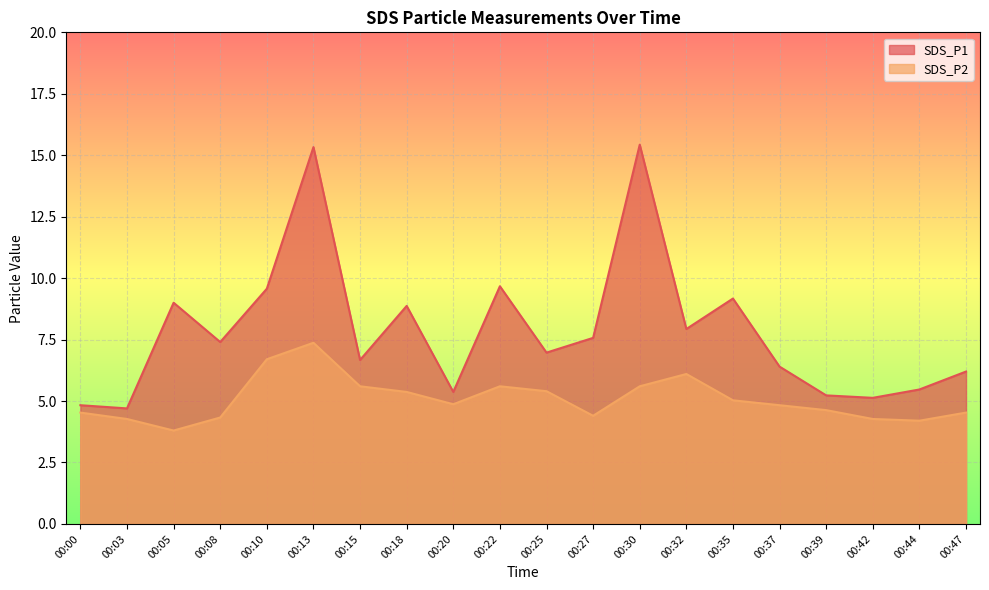

Between 00:35 and 00:47, which is larger?

00:35